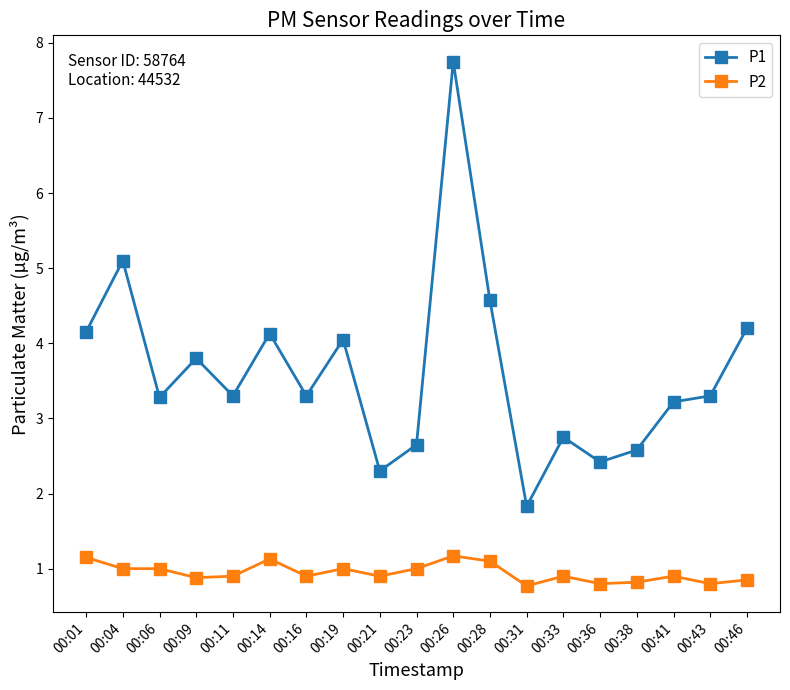

Is the value of P1 at 00:09 greater than the value of P2 at 00:31?

Yes